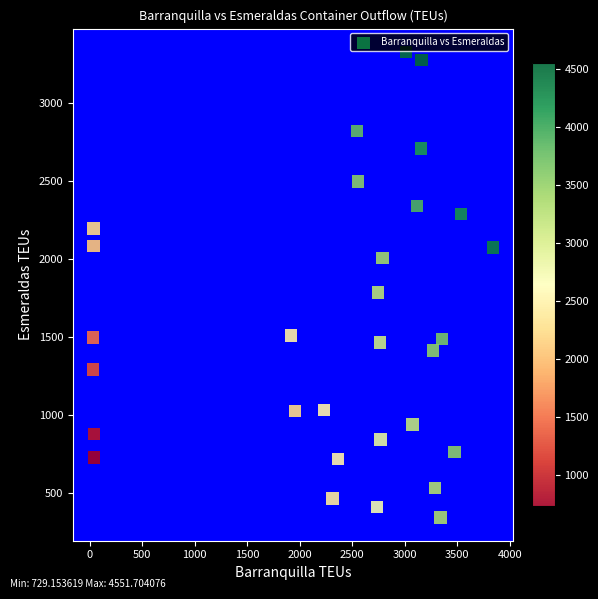

What Y value in the scatter plot is closest to 1836?

1787